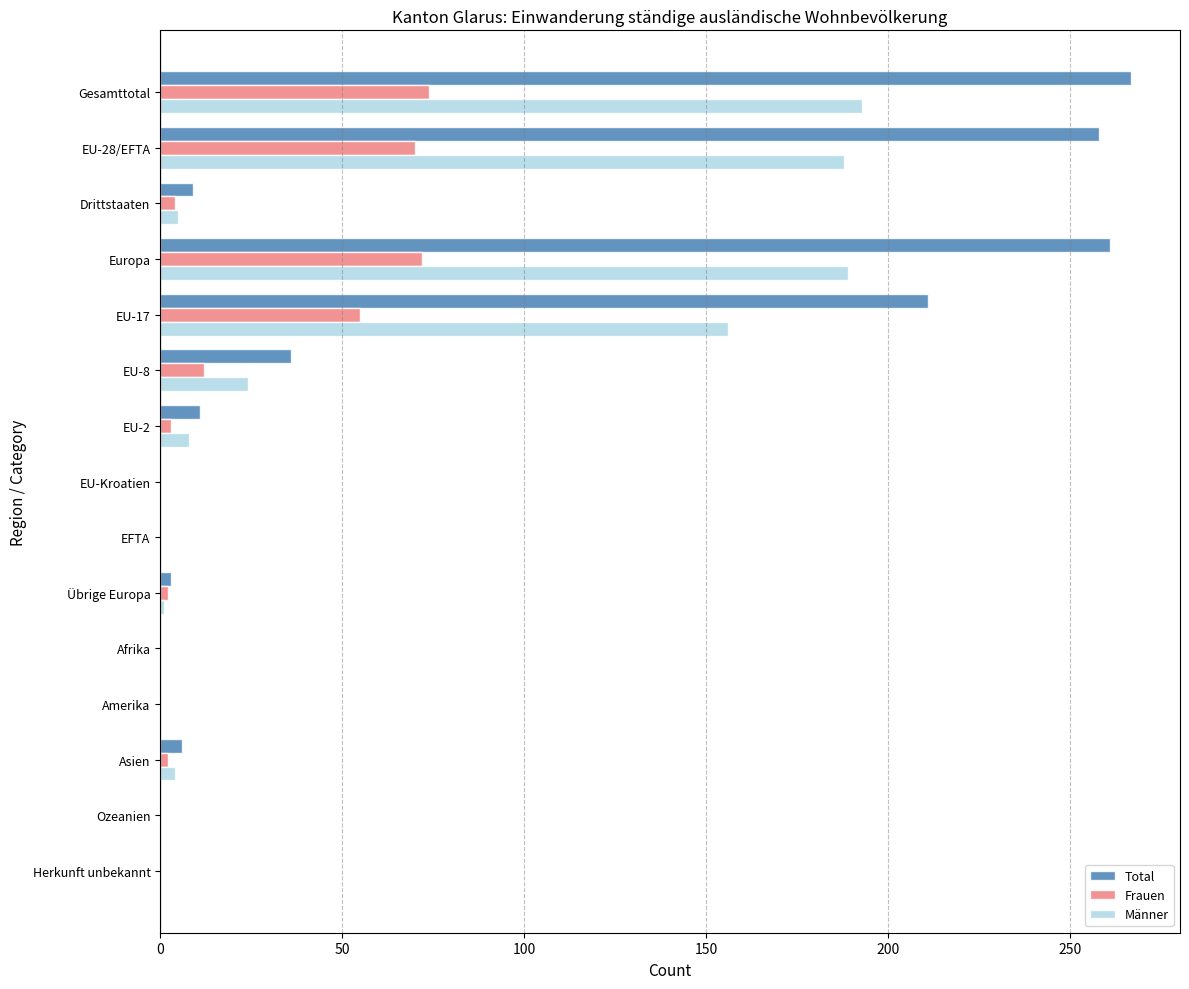

How many distinct data groups are displayed?

3